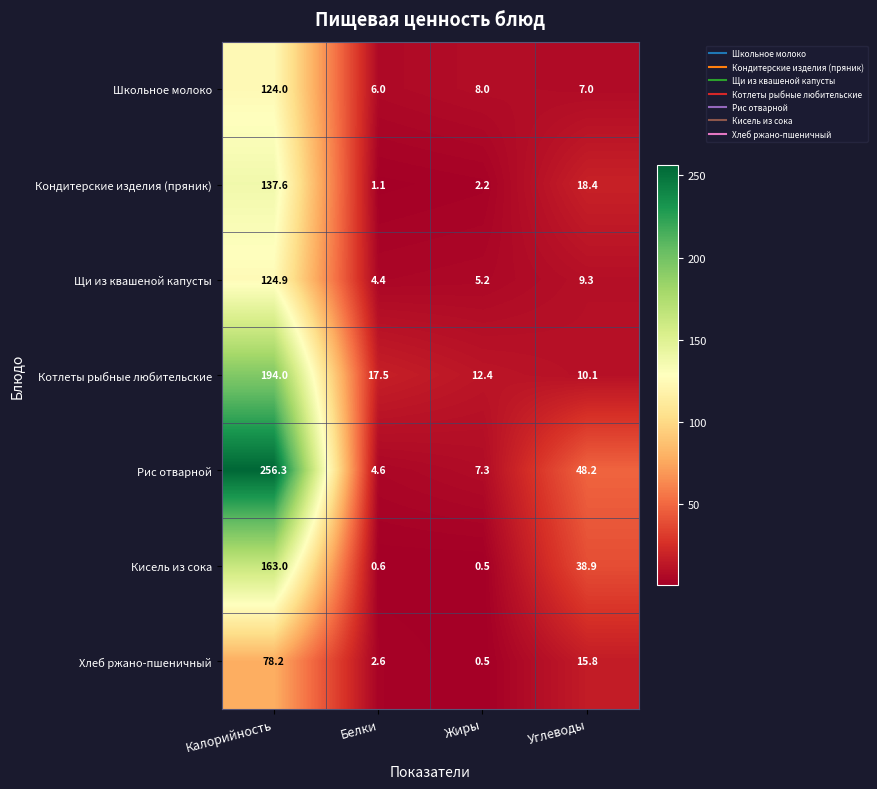

List the series in order of their peak value, highest first.

Рис отварной, Котлеты рыбные любительские, Кисель из сока, Кондитерские изделия (пряник), Щи из квашеной капусты, Школьное молоко, Хлеб ржано-пшеничный